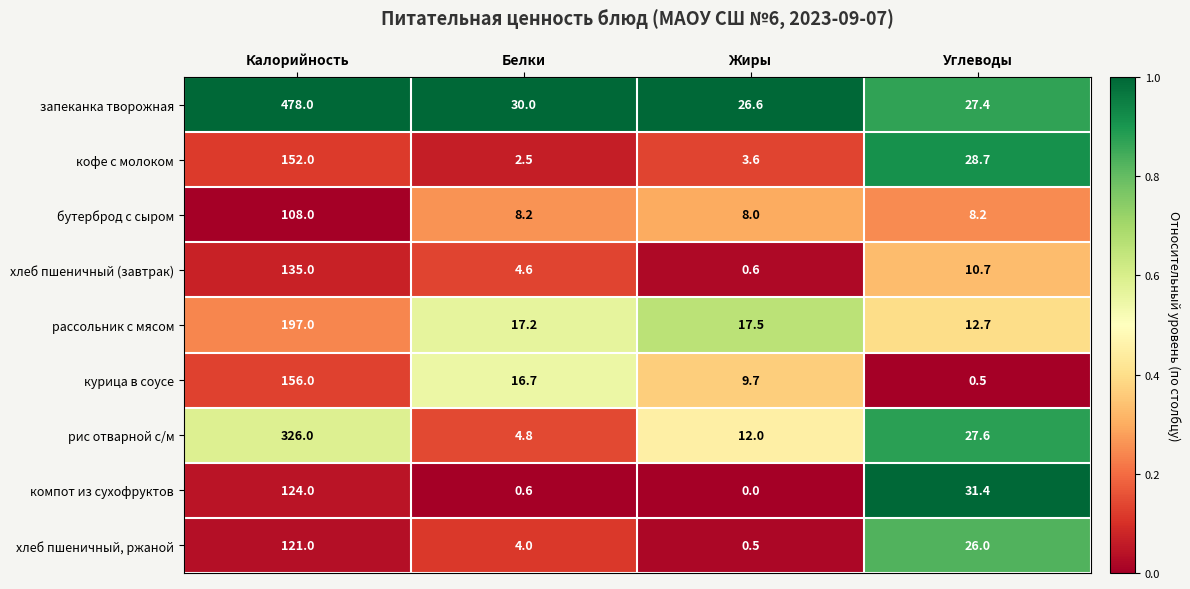

What is the approximate value of рассольник с мясом at Жиры?

17.5